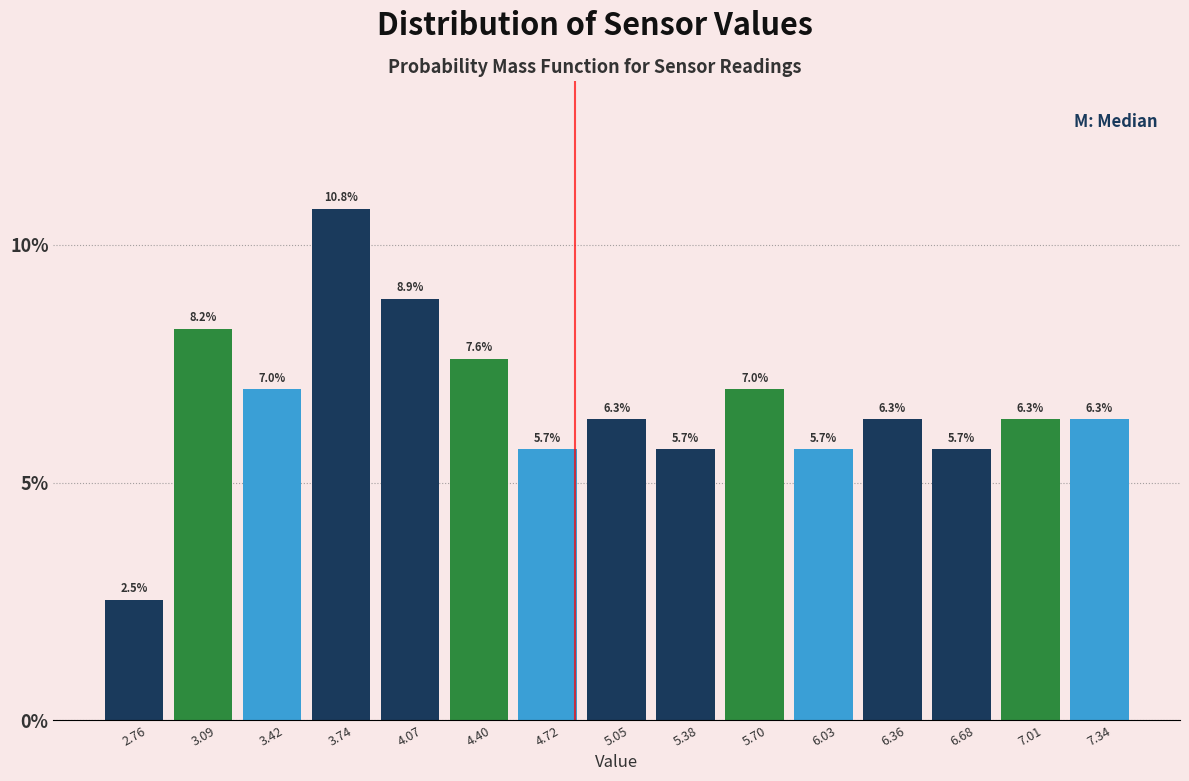

Reading left to right, list every bar in this chart as the range it spans on the x-axis followed by its height. The bar edges are not printed on the chart, so give them approximately, as read against the axis.

2.60 to 2.95: 2.5
2.95 to 3.25: 8.2
3.25 to 3.60: 7.0
3.60 to 3.90: 10.8
3.90 to 4.25: 8.9
4.25 to 4.55: 7.6
4.55 to 4.90: 5.7
4.90 to 5.20: 6.3
5.20 to 5.55: 5.7
5.55 to 5.85: 7.0
5.85 to 6.20: 5.7
6.20 to 6.50: 6.3
6.50 to 6.85: 5.7
6.85 to 7.15: 6.3
7.15 to 7.50: 6.3